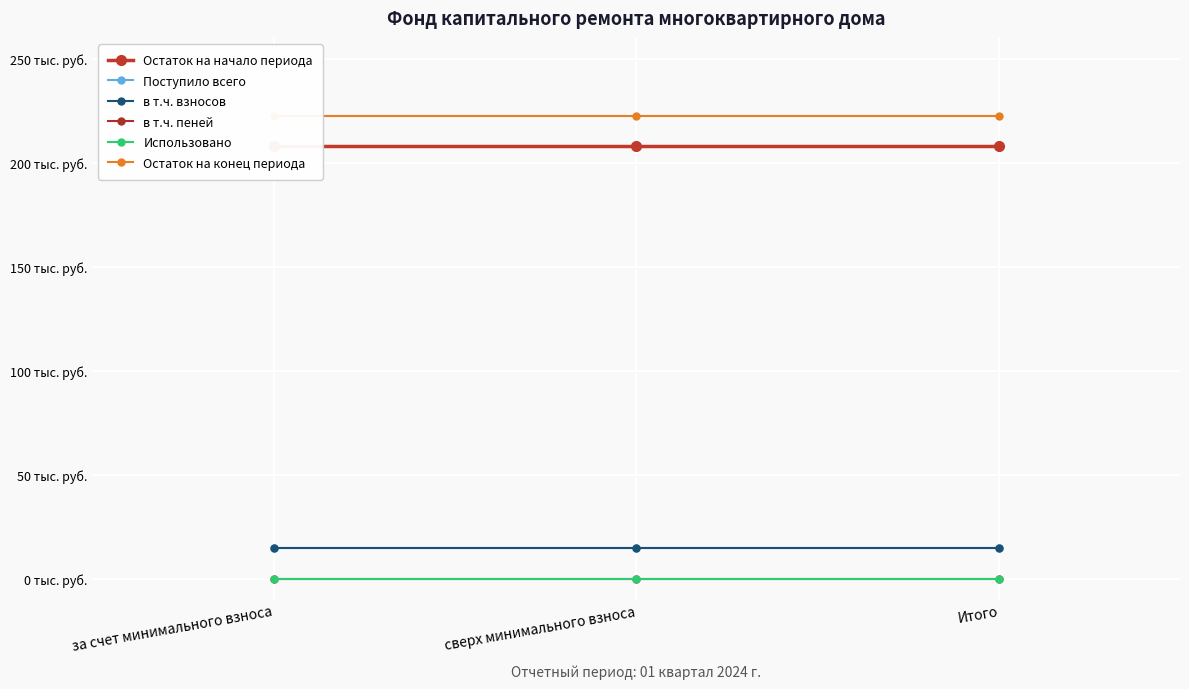

The value of Поступило всего at сверх минимального взноса is 8.2. True or false?

False